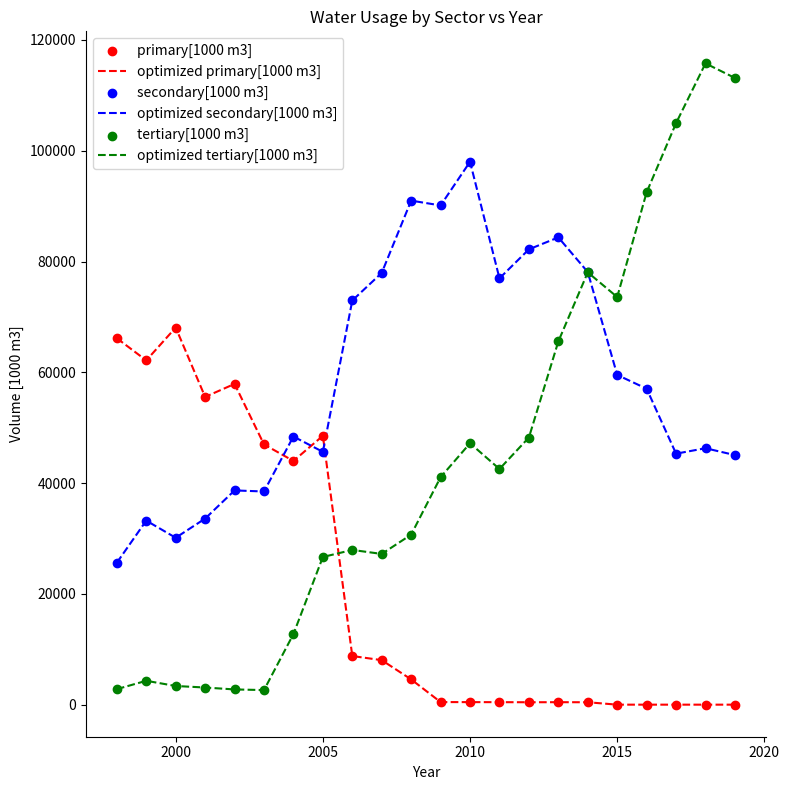

Which series has the largest total across all categories?

optimized secondary[1000 m3]